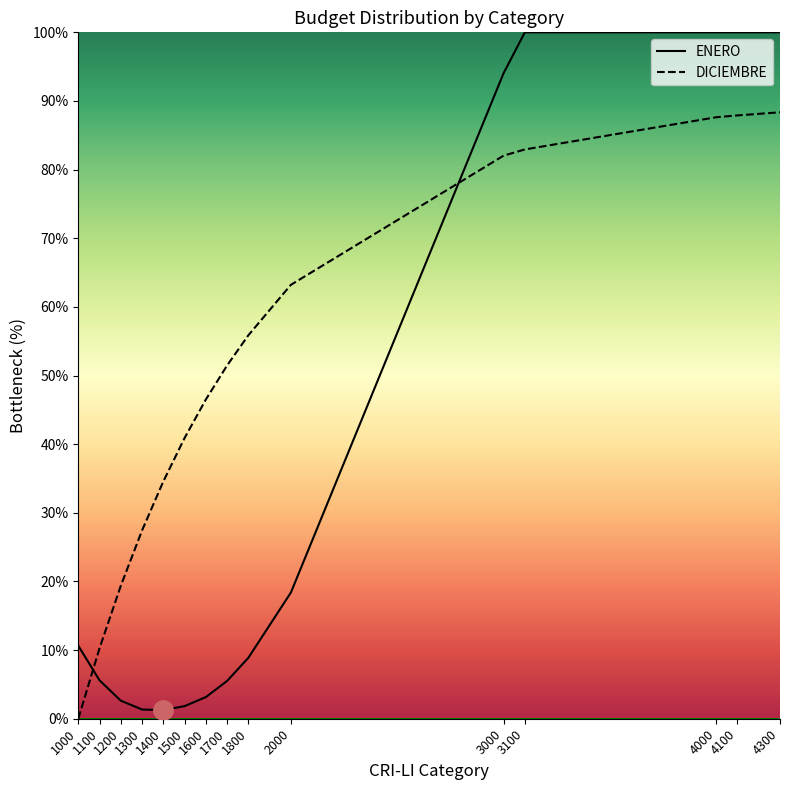

Which series has the largest total across all categories?

DICIEMBRE